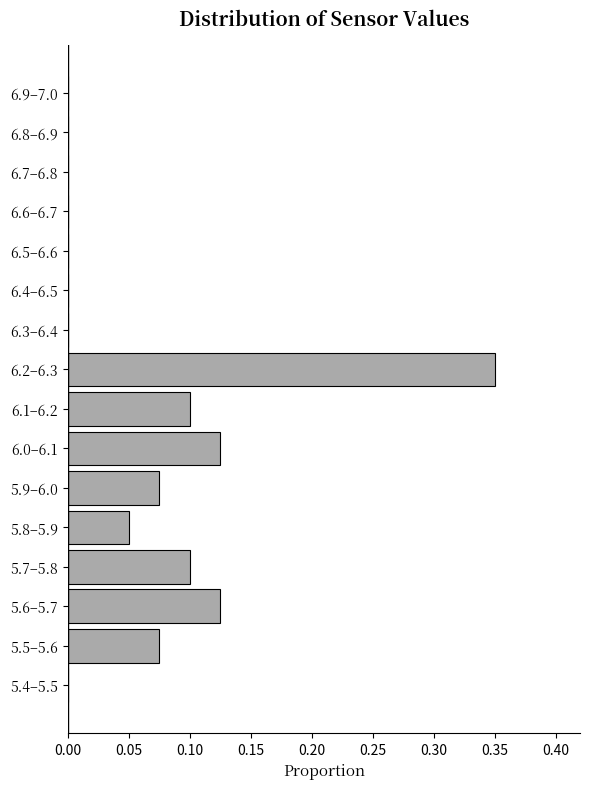

Which label corresponds to the largest value in the chart?

6.2–6.3